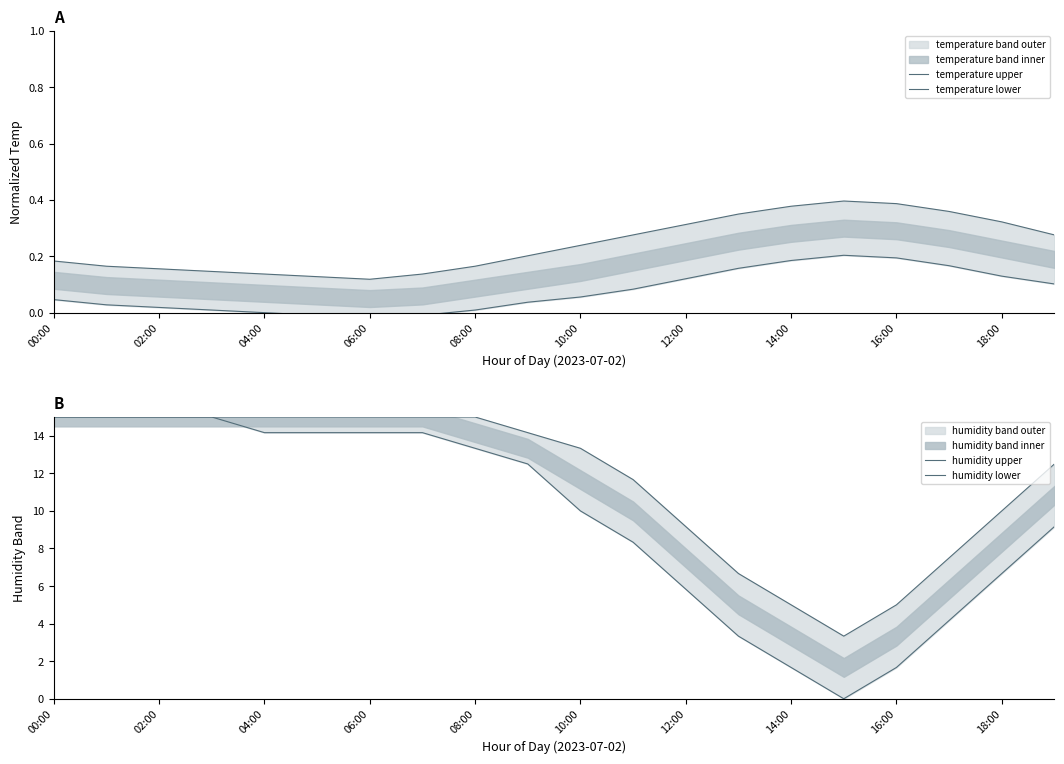

The temperature lower series shows 0.1 at 10:00. True or false?

True